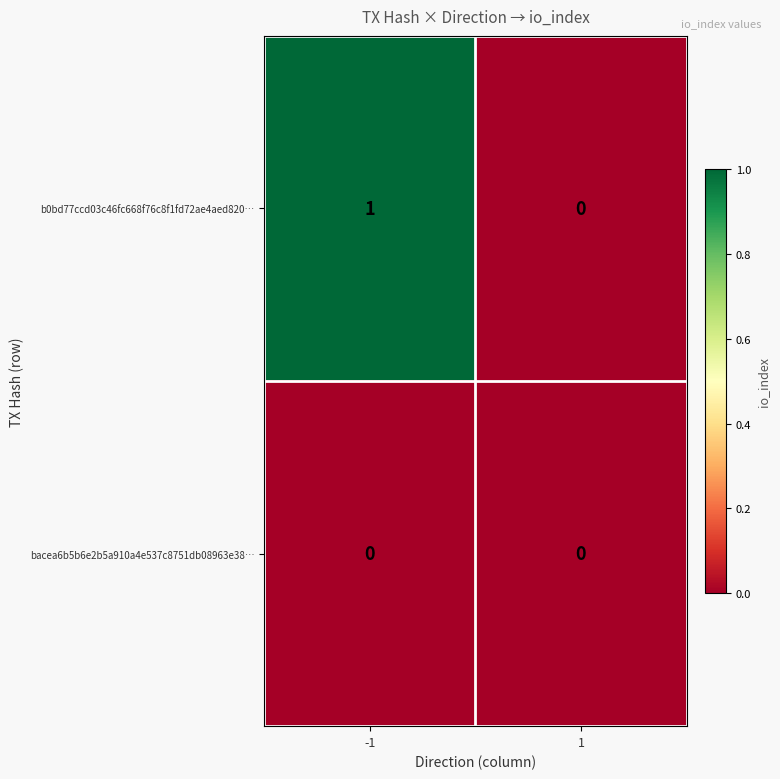

List the series in order of their peak value, highest first.

b0bd77ccd03c46fc668f76c8f1fd72ae4aed820…, bacea6b5b6e2b5a910a4e537c8751db08963e38…